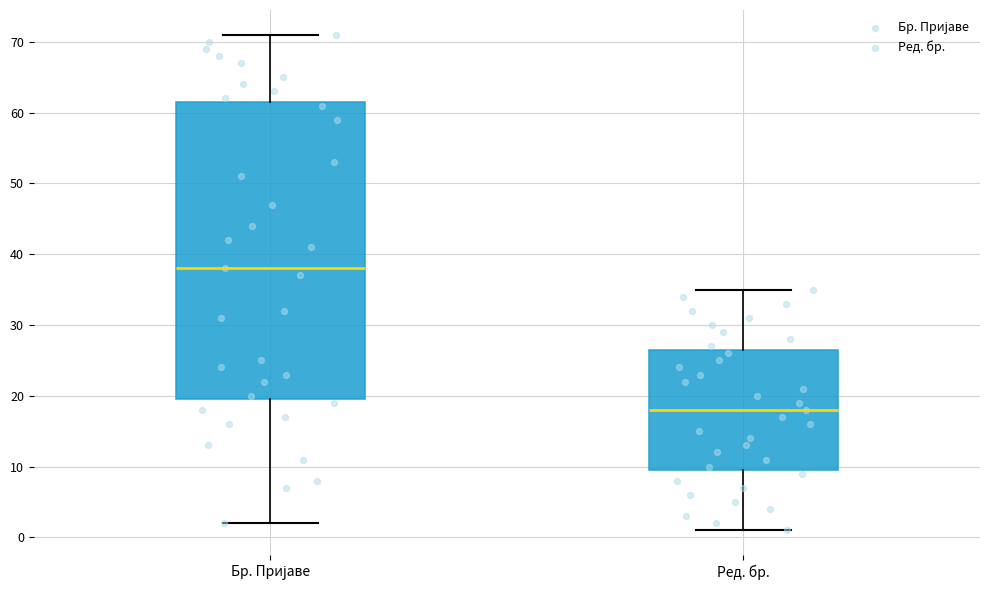

Reading left to right, read every box against the y-axis: the position of its median line, the range the box covers, and the ends of its whiskers. The values are not printed on the chart, so give them approximately, as read against the axis.

Бр. Пријаве: median 38, box 20 to 62, whiskers 2 to 71
Ред. бр.: median 18, box 10 to 27, whiskers 1 to 35